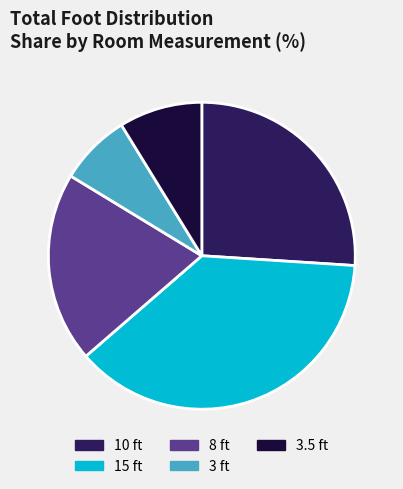

Combined, do 3 ft and 15 ft account for over 50%?

No